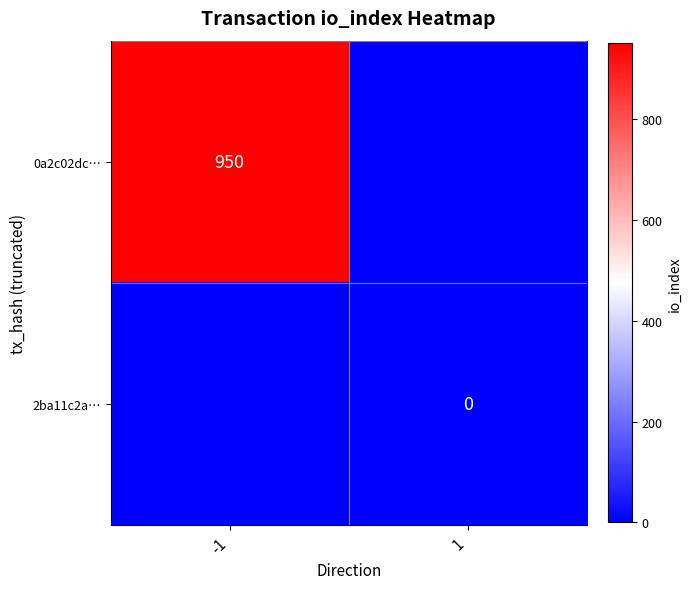

What is the greatest value displayed?

950